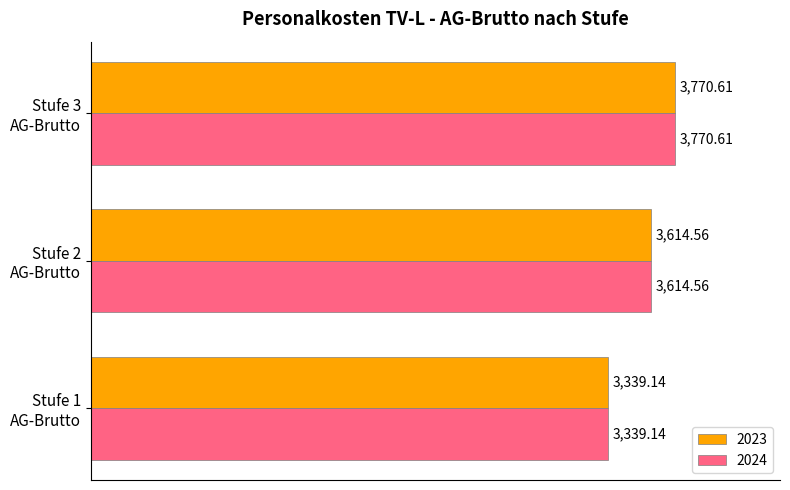

What is the average value of the 2024 series?

3574.8